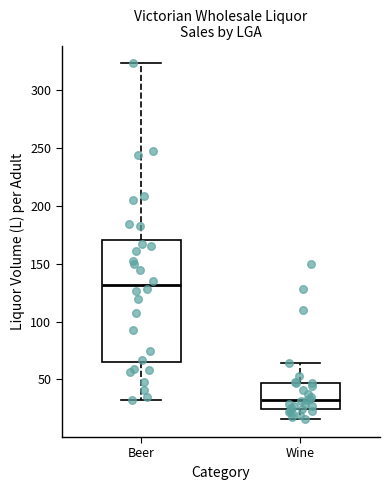

Where is the lower edge of the box for Beer on the y-axis? The values are not printed on the chart, so give them approximately, as read against the axis.

65